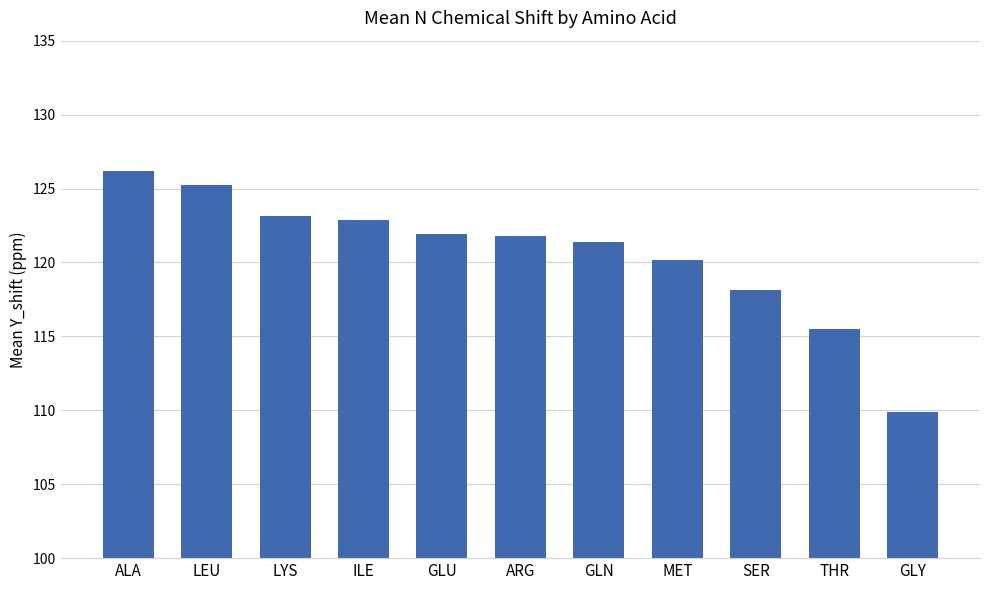

What is the average value?

120.6